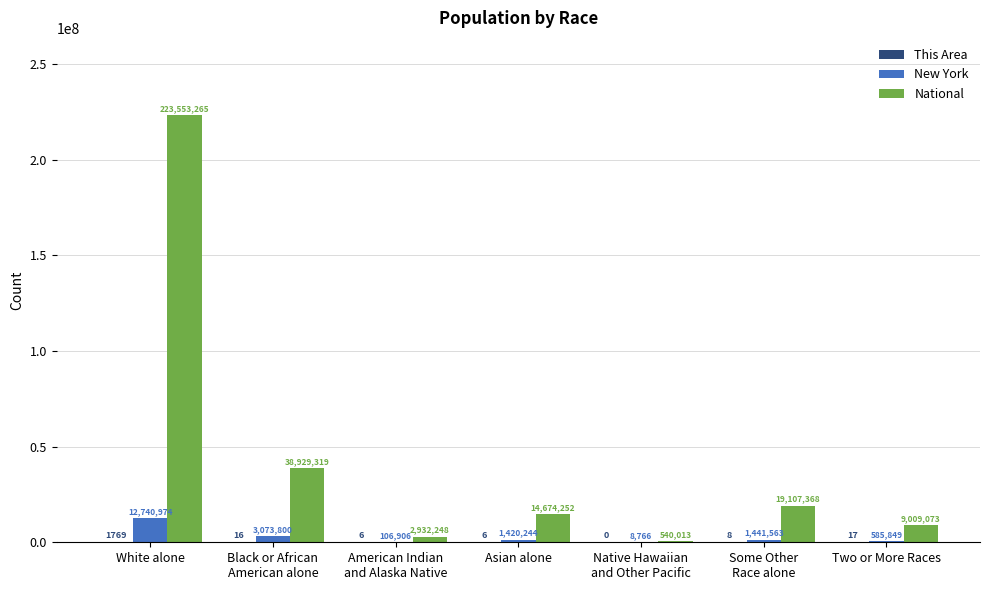

At which category is the sum across all series the highest?

White alone